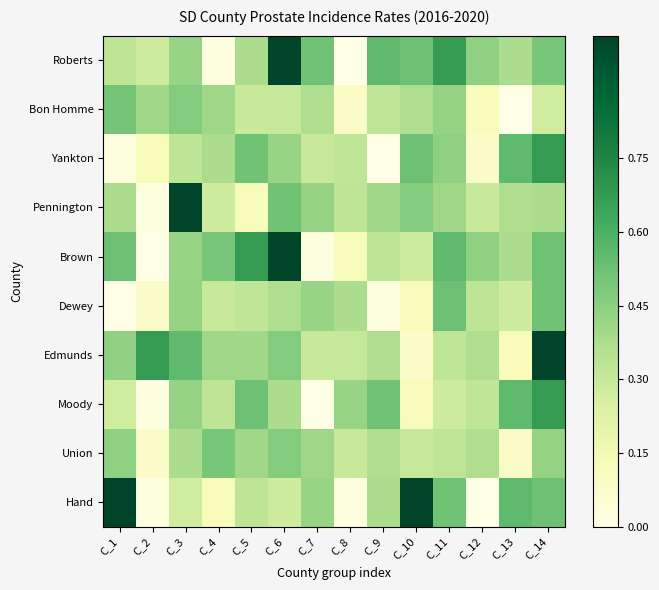

At C_13, list the series in order from largest to smallest.

Yankton, Moody, Hand, Roberts, Brown, Pennington, Dewey, Edmunds, Union, Bon Homme